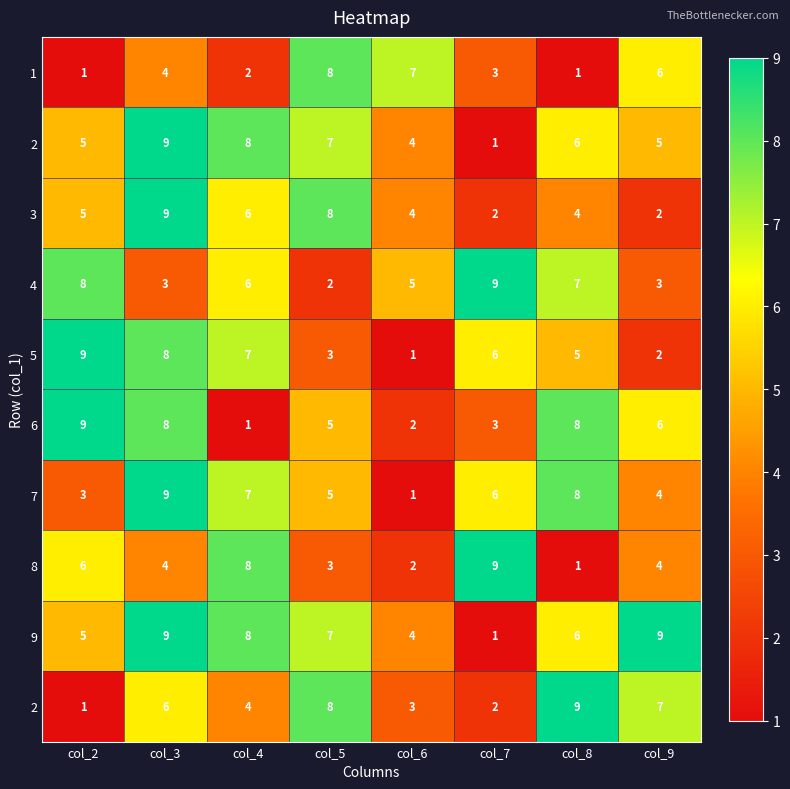

What is the total value across all series at col_9?

48